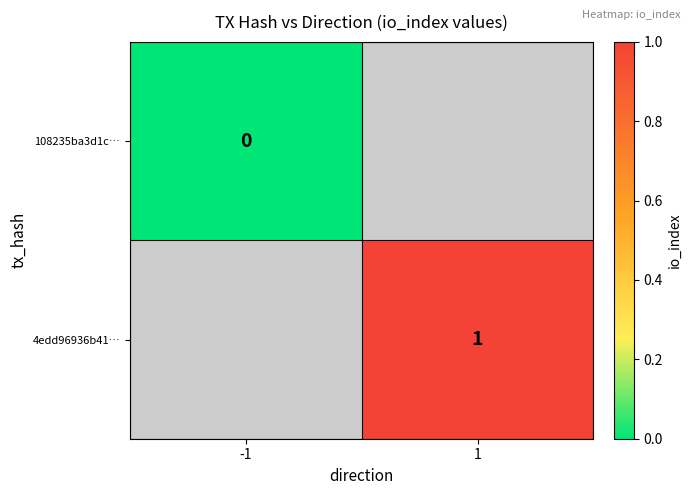

How many data points does each series have?

2